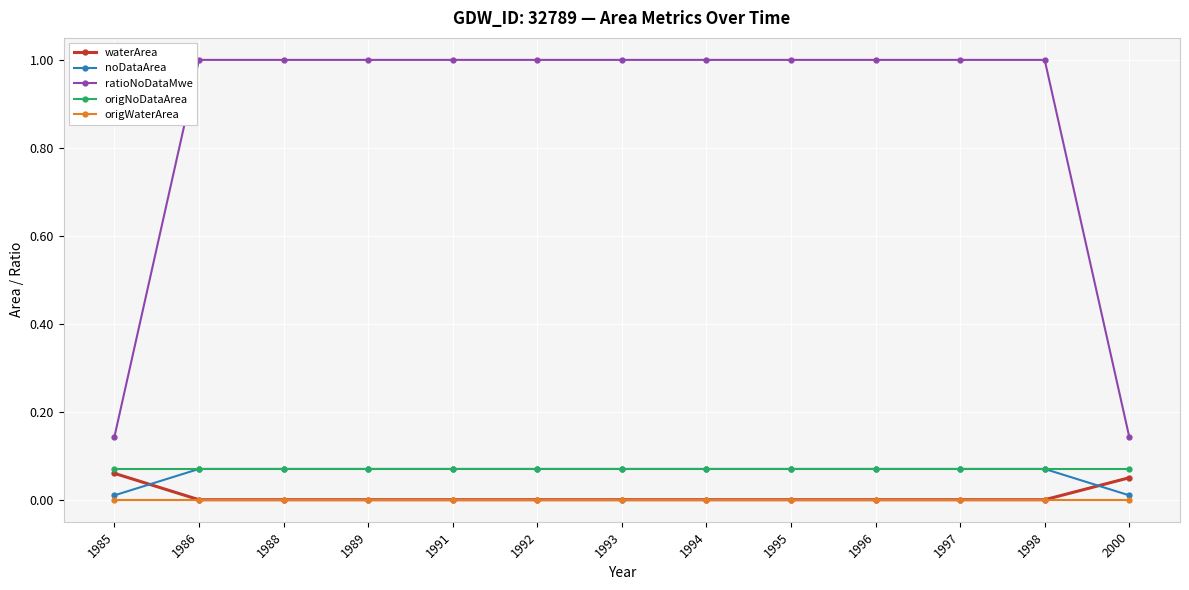

At how many categories does at least one series exceed 0?

13